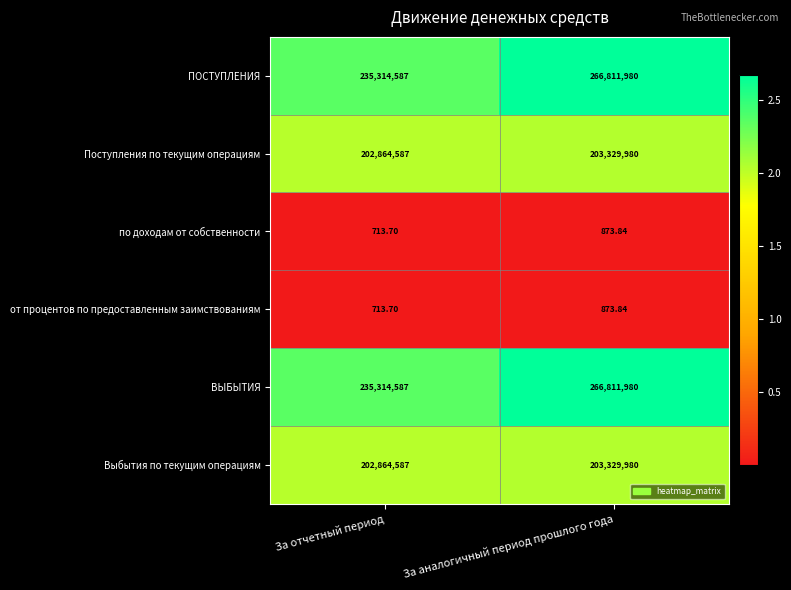

Rank the categories by Поступления по текущим операциям value from highest to lowest.

За аналогичный период прошлого года, За отчетный период